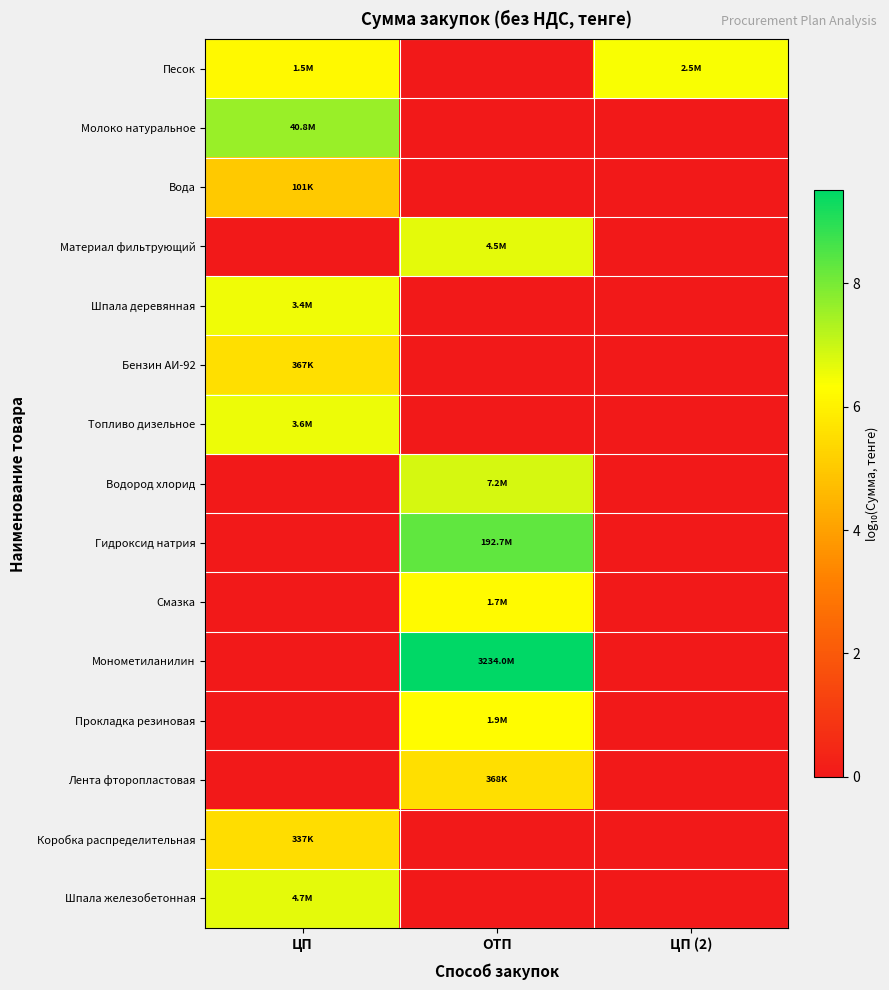

Reading right to left, extract all data points from this chart.

Песок: ЦП (2)=6.4	ОТП=0.0	ЦП=6.2
Молоко натуральное: ЦП (2)=0.0	ОТП=0.0	ЦП=7.6
Вода: ЦП (2)=0.0	ОТП=0.0	ЦП=5.0
Материал фильтрующий: ЦП (2)=0.0	ОТП=6.7	ЦП=0.0
Шпала деревянная: ЦП (2)=0.0	ОТП=0.0	ЦП=6.5
Бензин АИ-92: ЦП (2)=0.0	ОТП=0.0	ЦП=5.6
Топливо дизельное: ЦП (2)=0.0	ОТП=0.0	ЦП=6.6
Водород хлорид: ЦП (2)=0.0	ОТП=6.9	ЦП=0.0
Гидроксид натрия: ЦП (2)=0.0	ОТП=8.3	ЦП=0.0
Смазка: ЦП (2)=0.0	ОТП=6.2	ЦП=0.0
Монометиланилин: ЦП (2)=0.0	ОТП=9.5	ЦП=0.0
Прокладка резиновая: ЦП (2)=0.0	ОТП=6.3	ЦП=0.0
Лента фторопластовая: ЦП (2)=0.0	ОТП=5.6	ЦП=0.0
Коробка распределительная: ЦП (2)=0.0	ОТП=0.0	ЦП=5.5
Шпала железобетонная: ЦП (2)=0.0	ОТП=0.0	ЦП=6.7